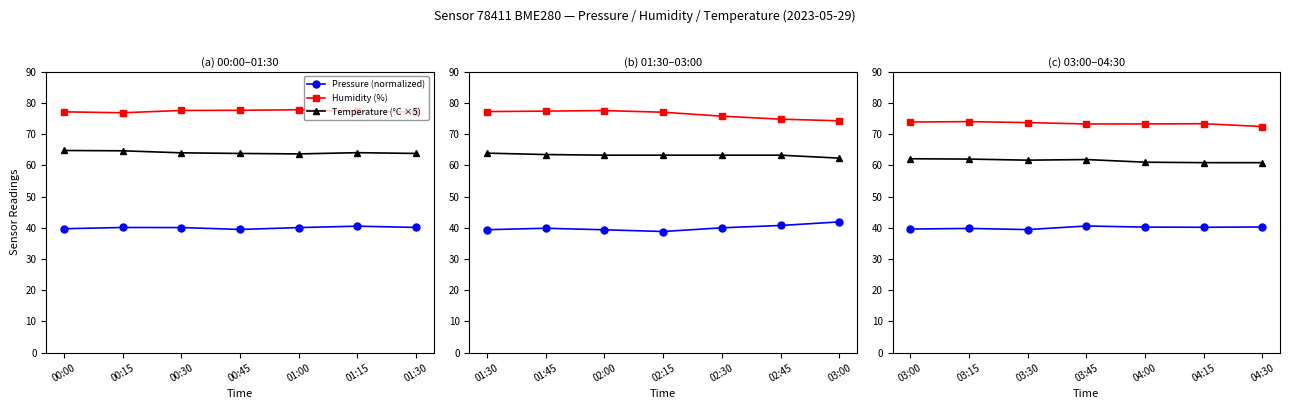

How many interior local valleys does the Temperature (°C ×5) series have?

1